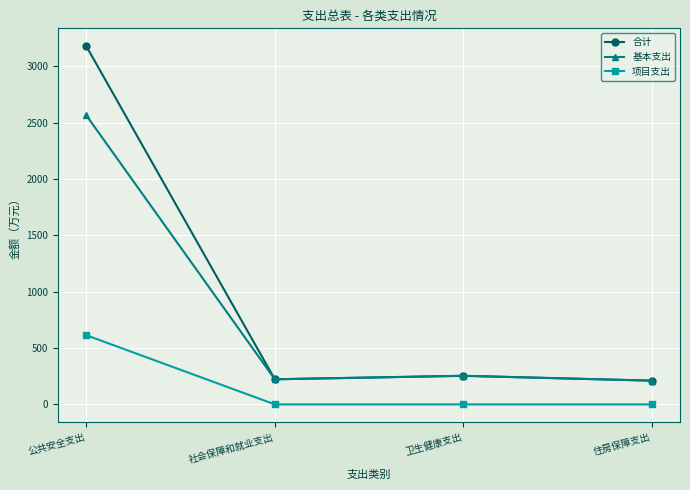

How many lines are shown in the chart?

3